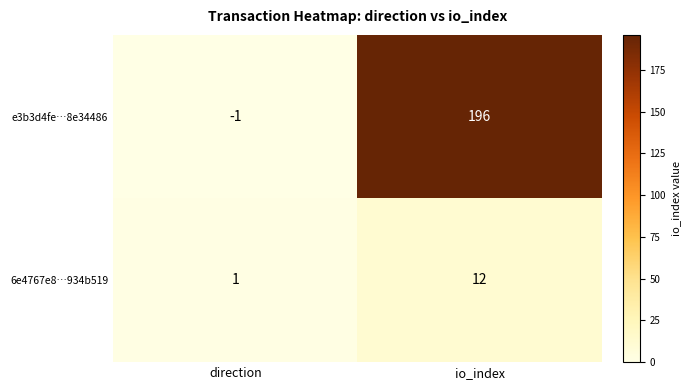

Which series has the widest spread of values?

e3b3d4fe…8e34486